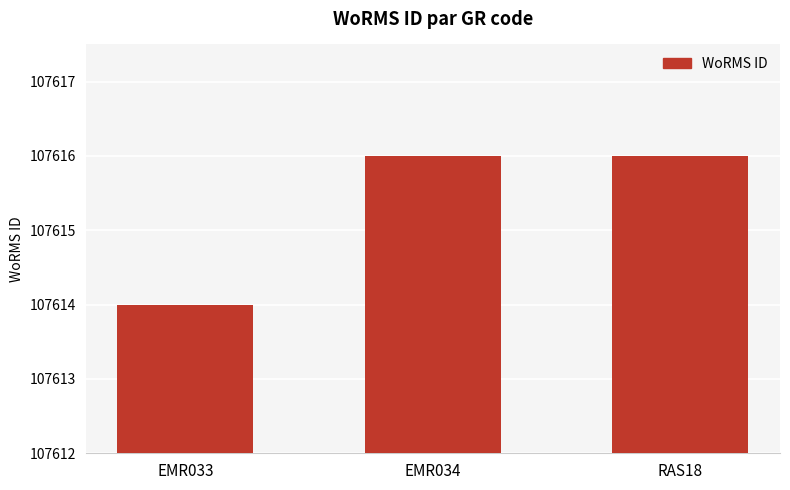

Is it true that the value at EMR034 is 107616?

True